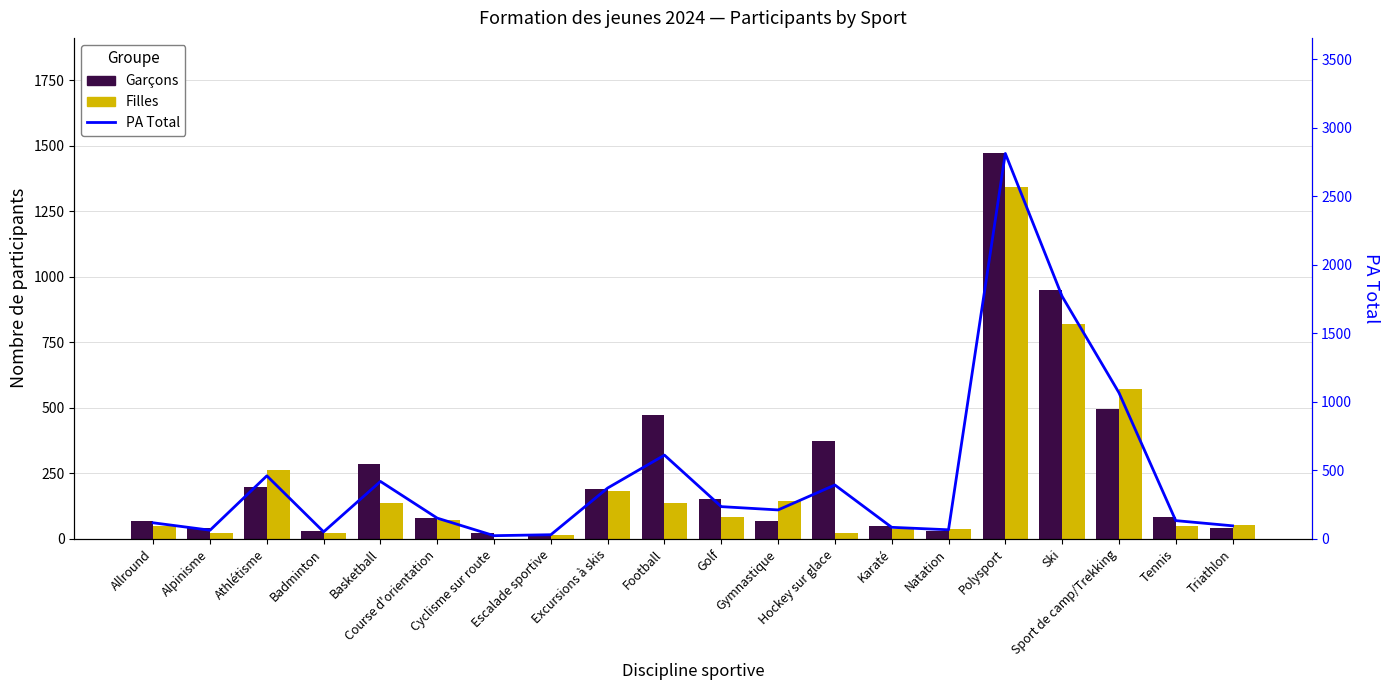

What is the spread (max minus min) of values at Basketball?

284